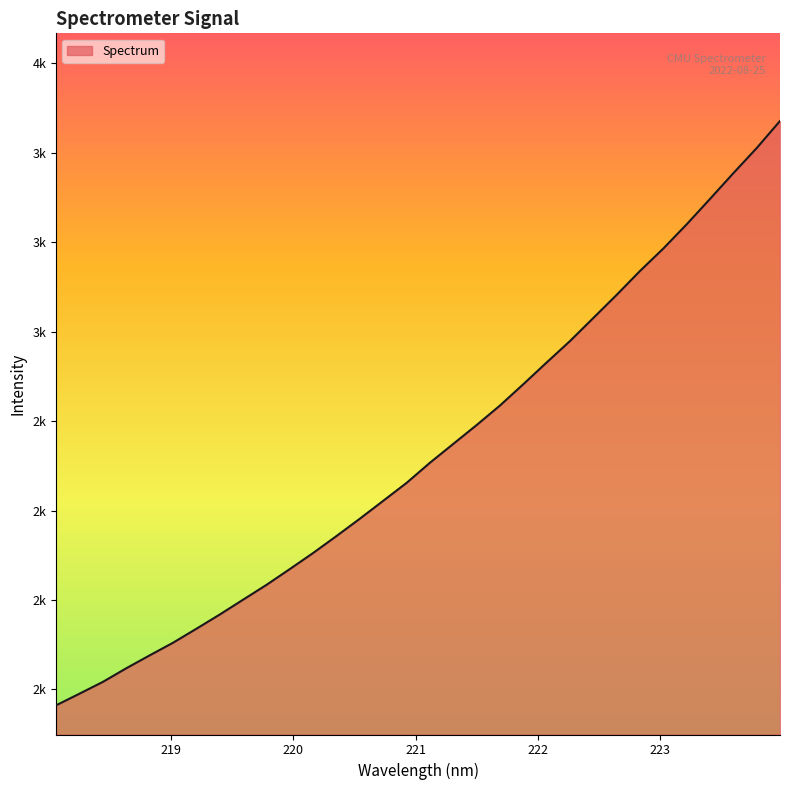

Does the chart display data point markers on the line(s)?

No